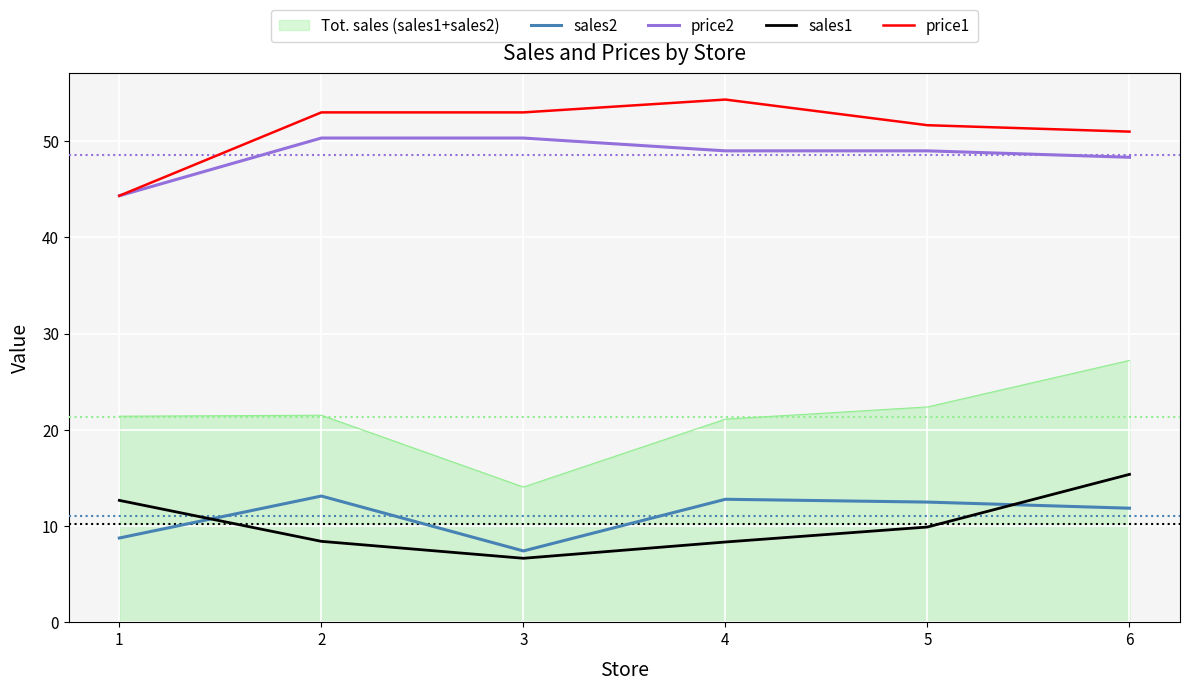

At which category is the sum across all series the highest?

6